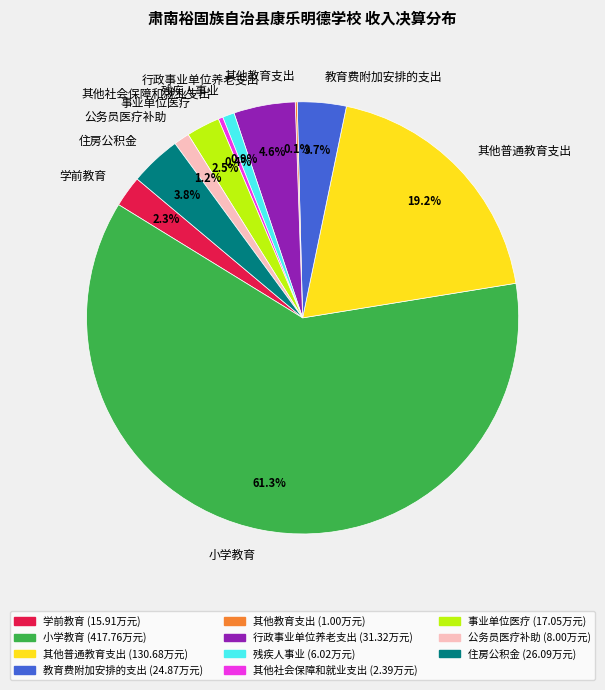

To the nearest percent, what is the difference between the 教育费附加安排的支出 and 其他社会保障和就业支出 slice percentages?

3%